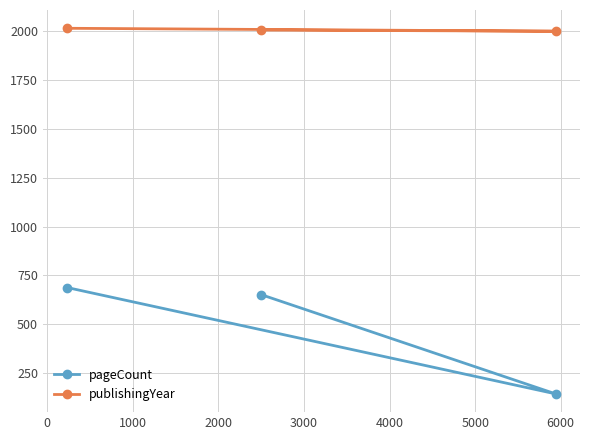

Which series has the widest spread of values?

pageCount